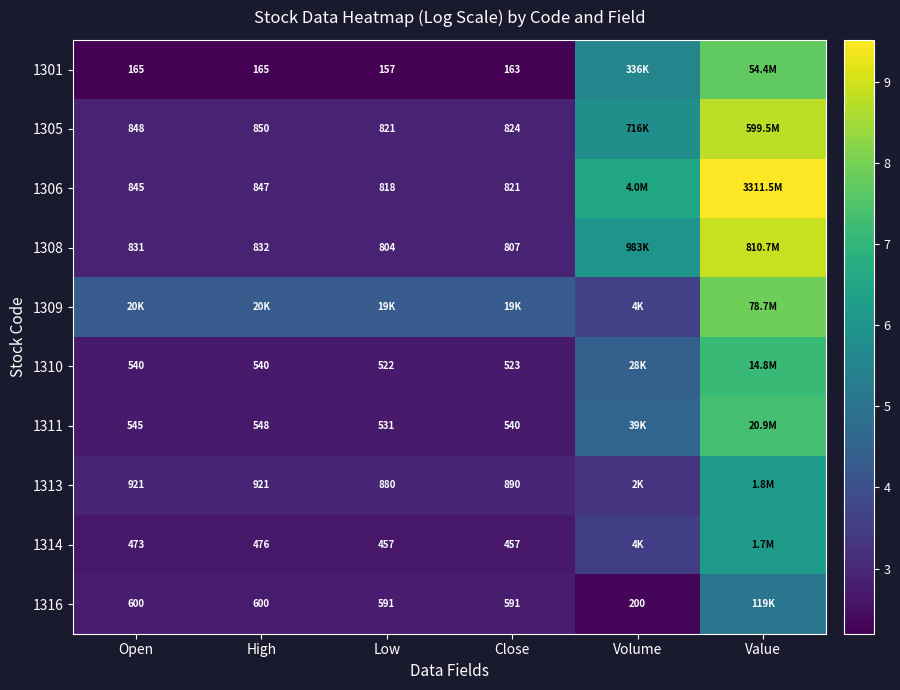

True or false: 1309 has a value of 5.5 at Volume.

False